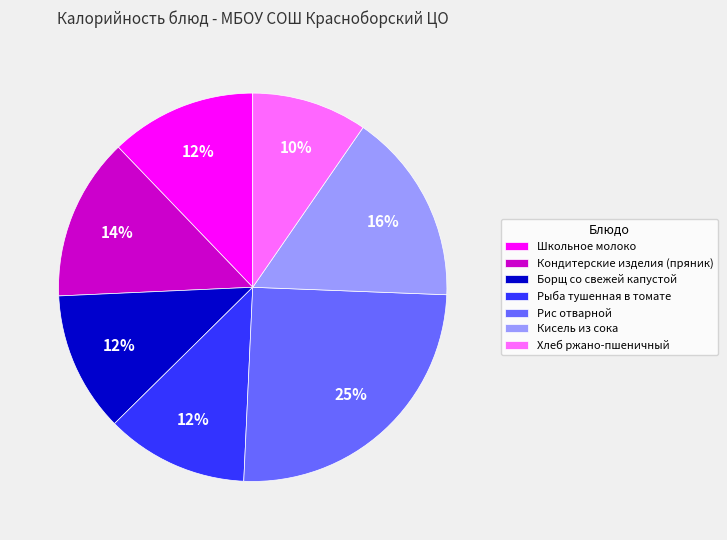

To the nearest percent, what percentage of the pie is Хлеб ржано-пшеничный?

10%